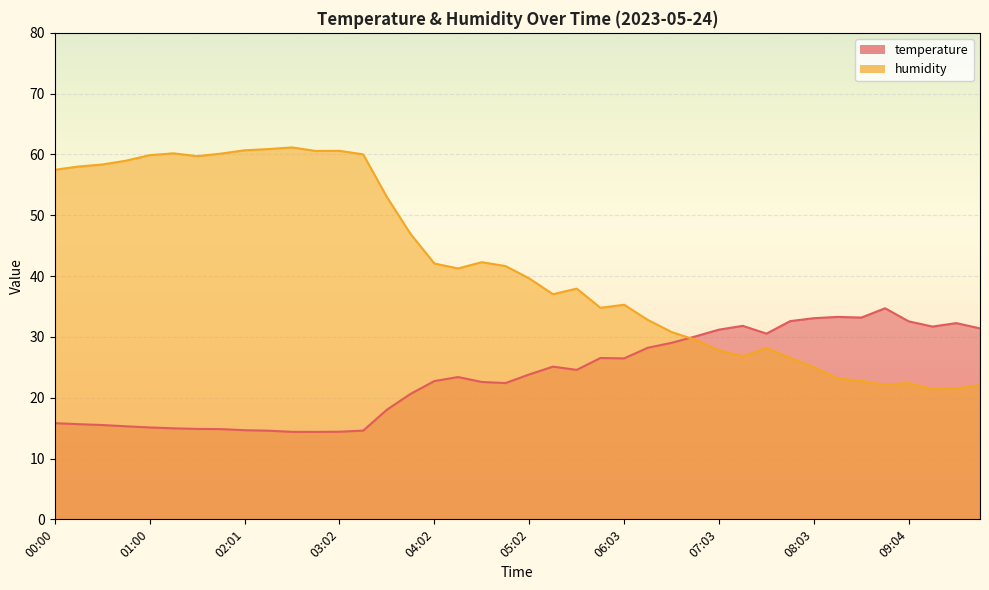

Rank the series at 05:48 from lowest to highest value.

temperature, humidity